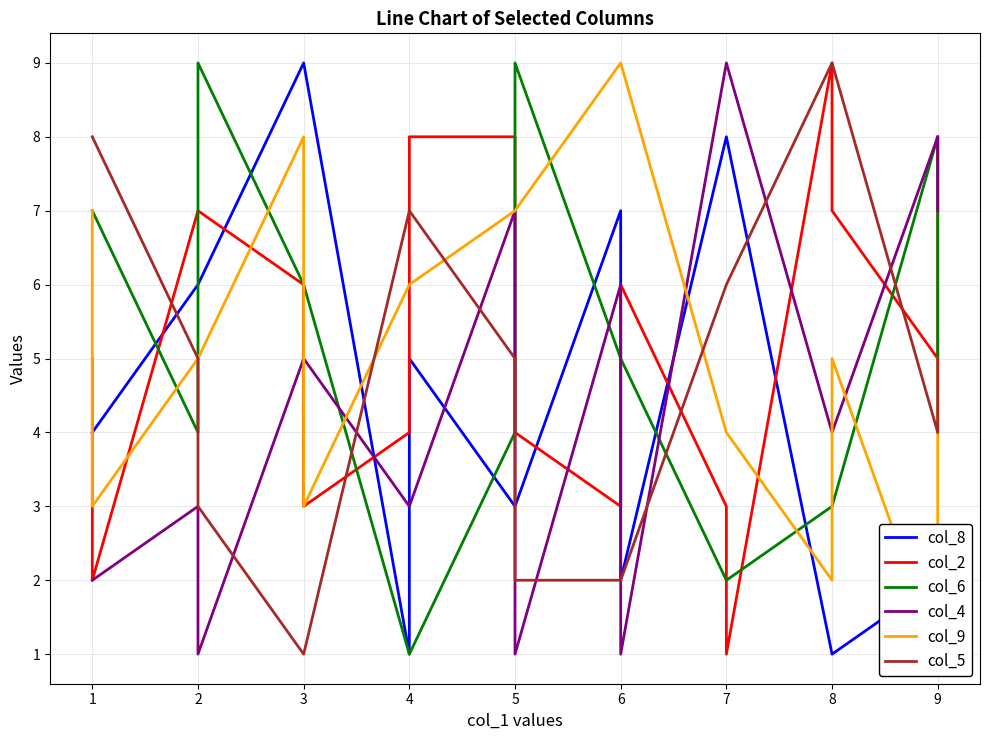

How many distinct data groups are displayed?

6